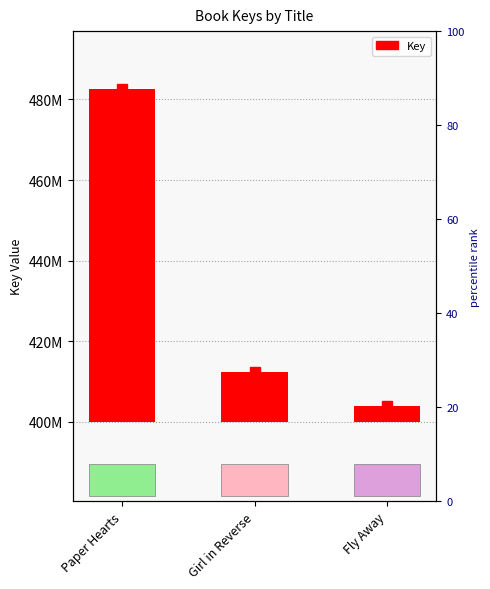

Which has a higher value, Girl in Reverse or Fly Away?

Girl in Reverse